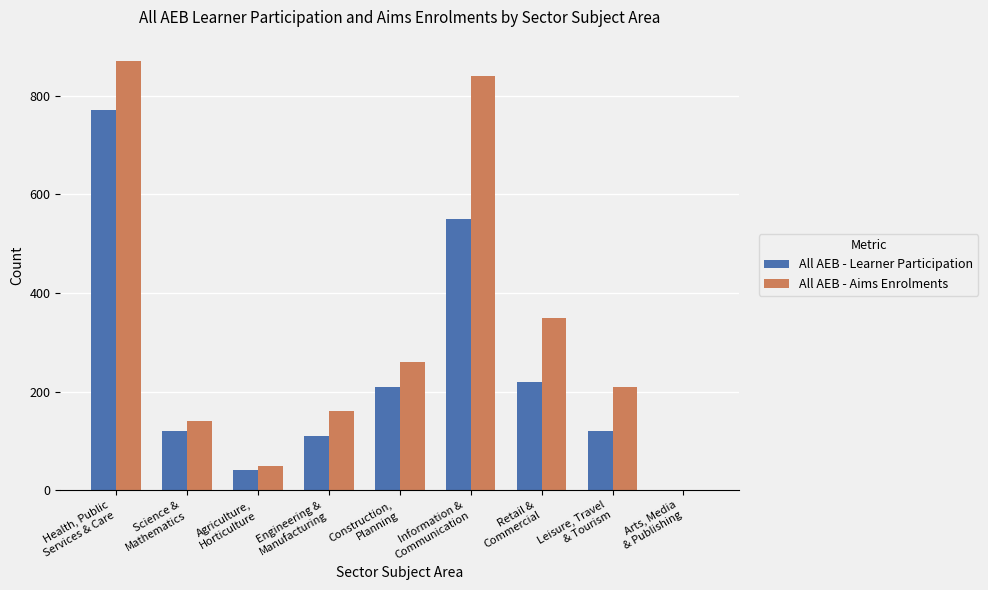

What value does the All AEB - Aims Enrolments series have at Construction,
Planning?

260